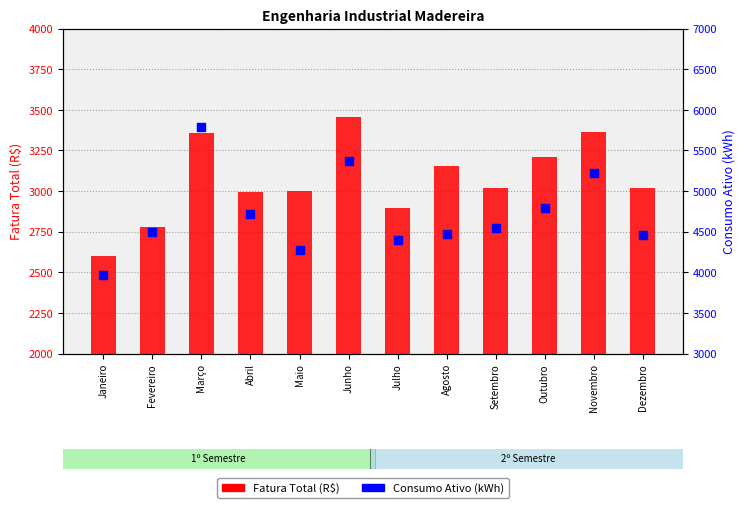

Which series has the largest Y range (max minus min)?

Consumo Ativo (kWh)